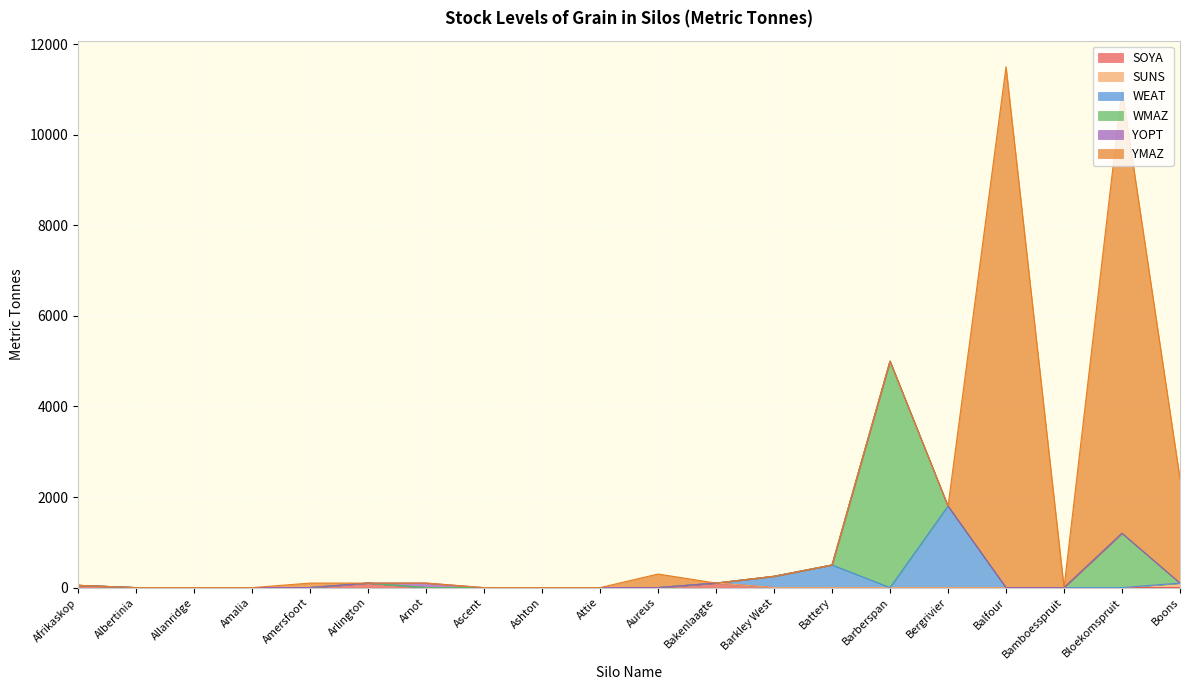

The WMAZ series shows 3448 at Arnot. True or false?

False